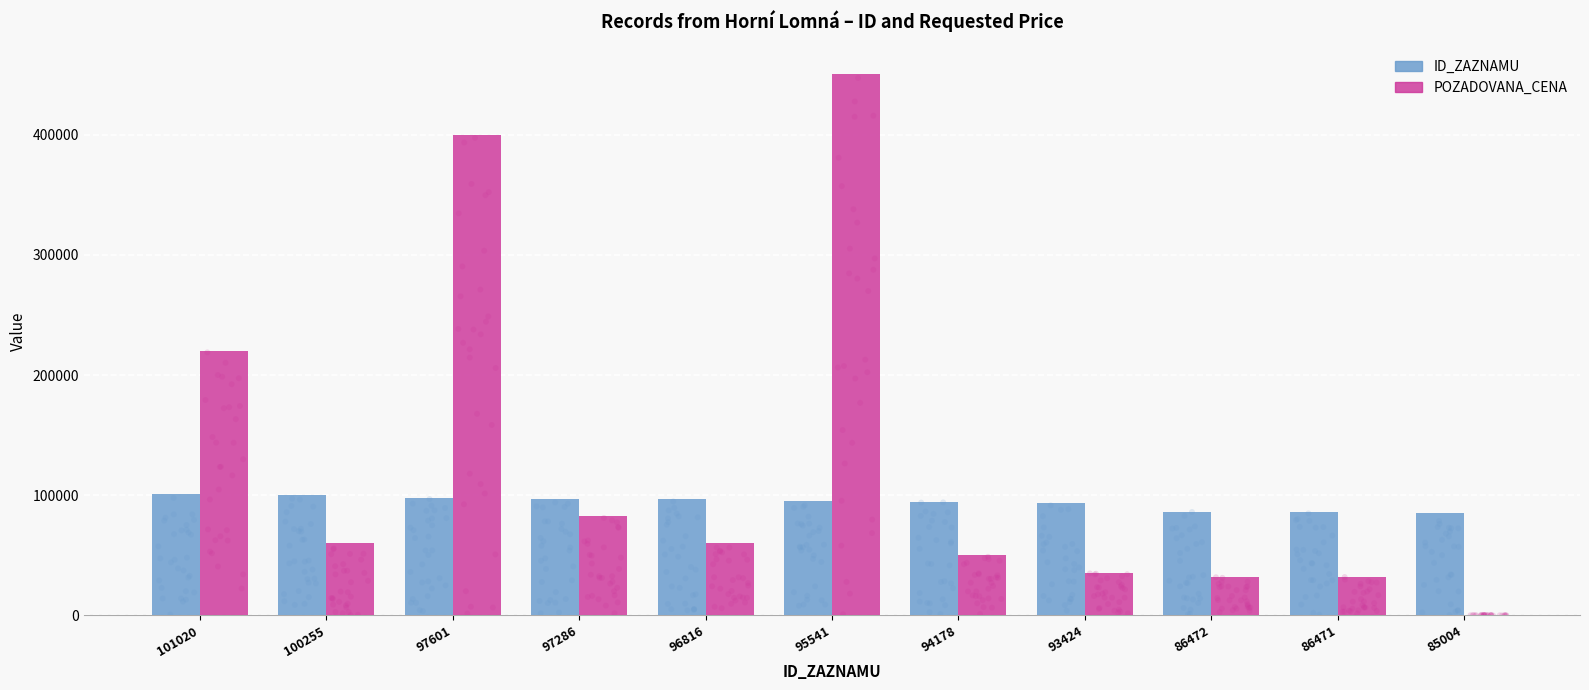

Which series has the widest spread of Y values?

POZADOVANA_CENA